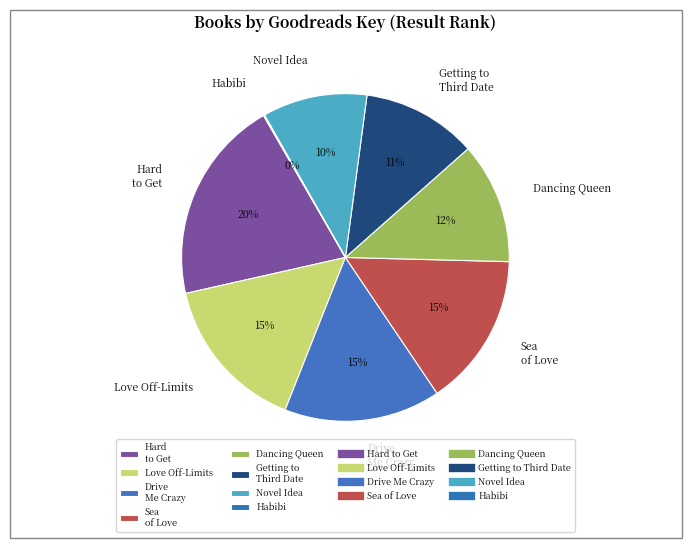

True or false: Drive Me Crazy accounts for 21% of the total.

False